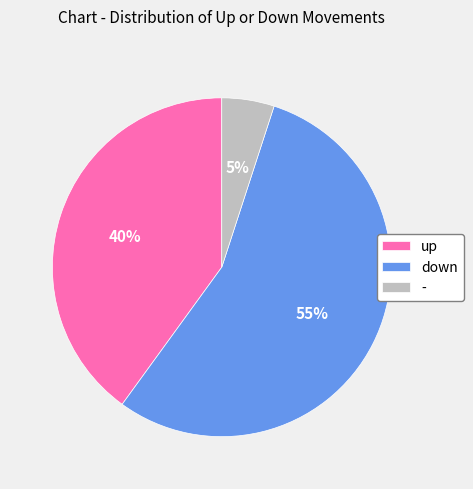

Count the number of slices in the pie.

3